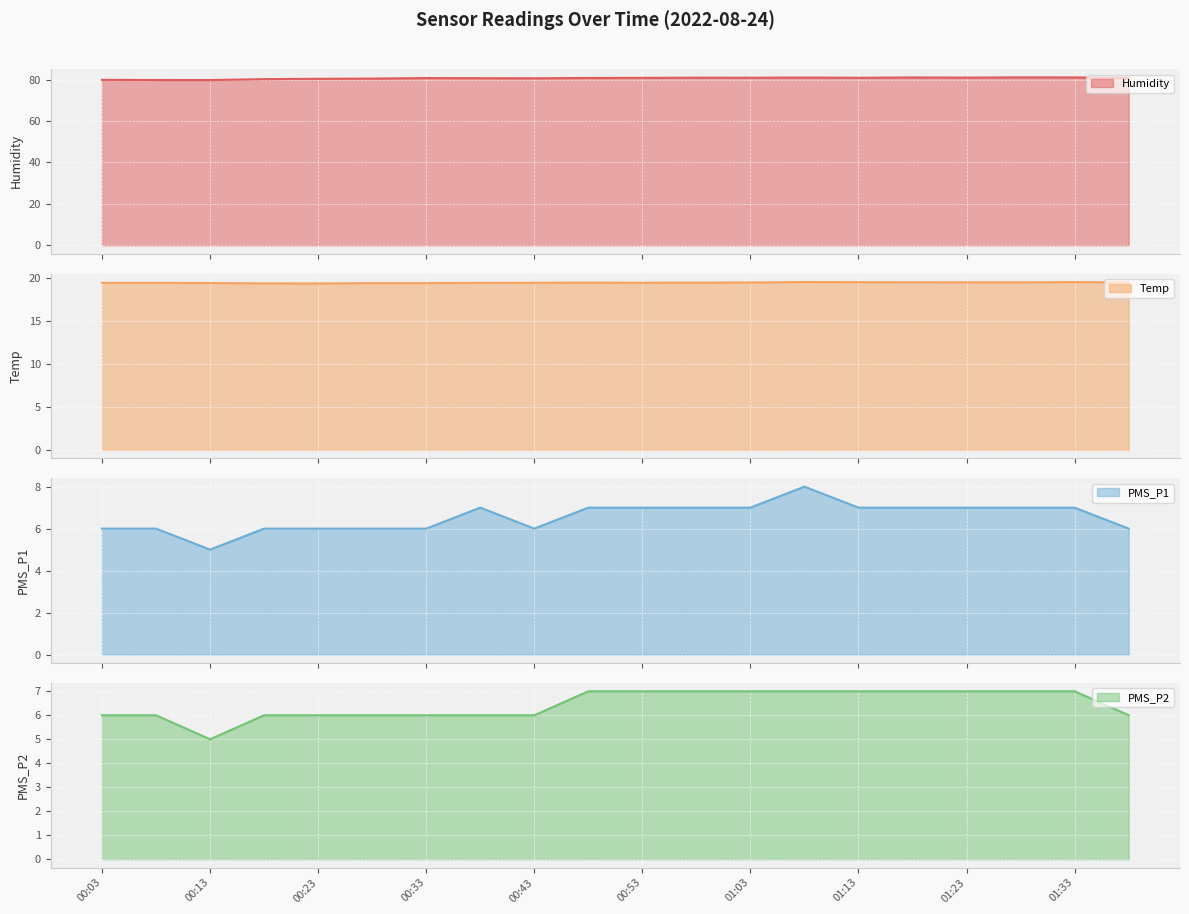

What is the sum of all Temp values?

390.0